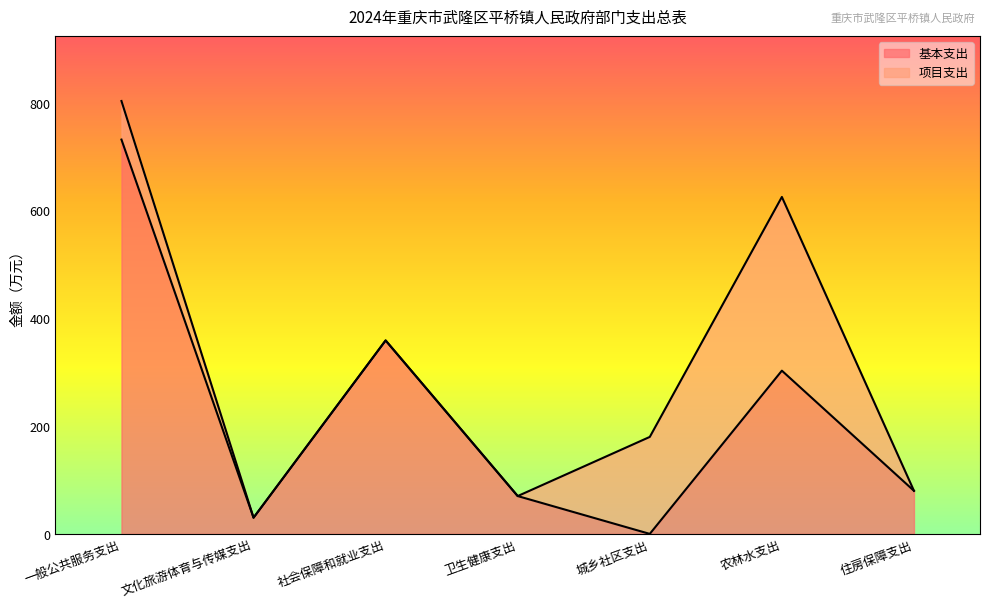

Does the chart display data point markers on the line(s)?

No